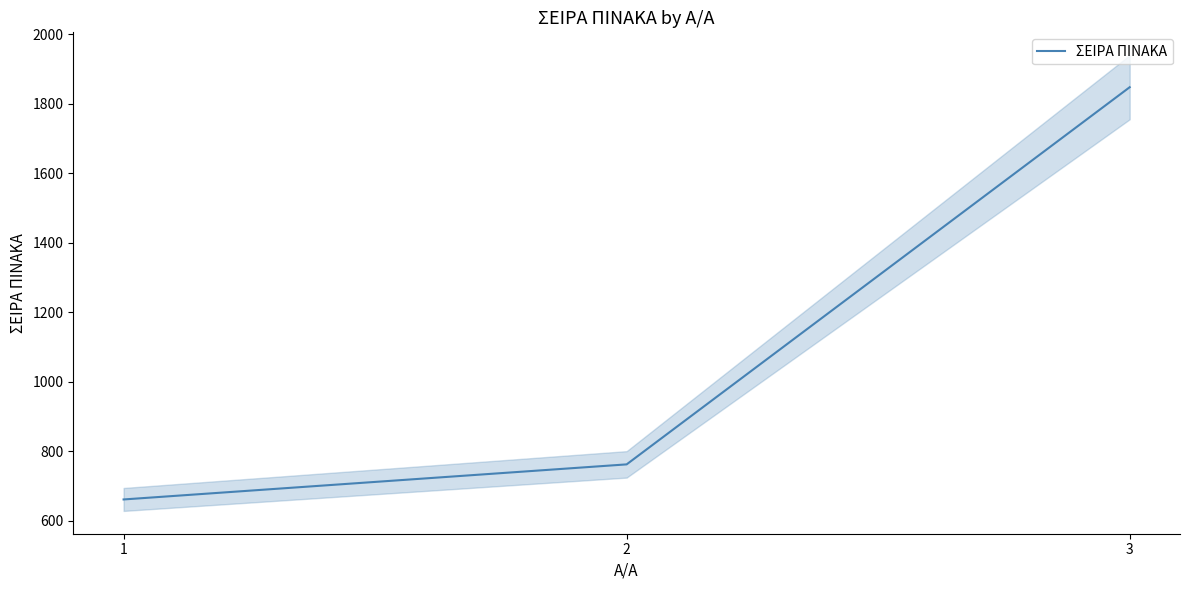

How many data points does each series have?

3